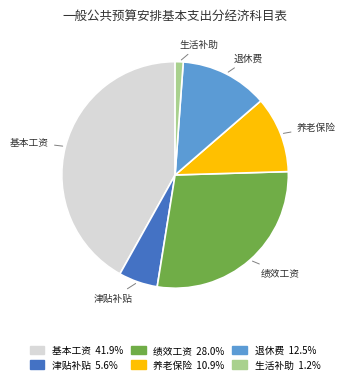

Is there a majority slice in this chart?

No